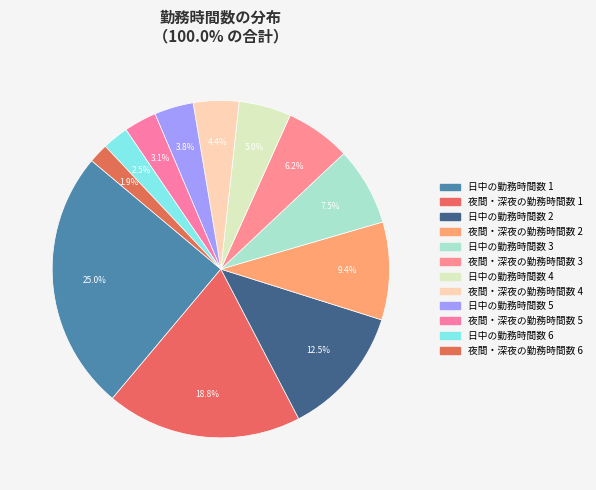

How many slices are in this pie chart?

12